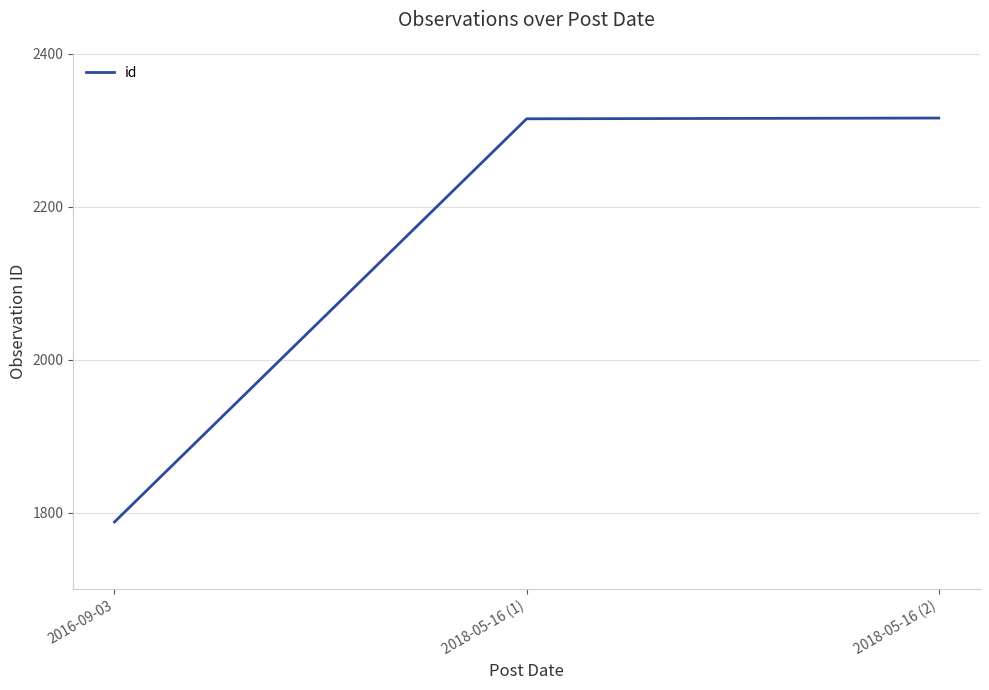

What is the sum of all values?

6419